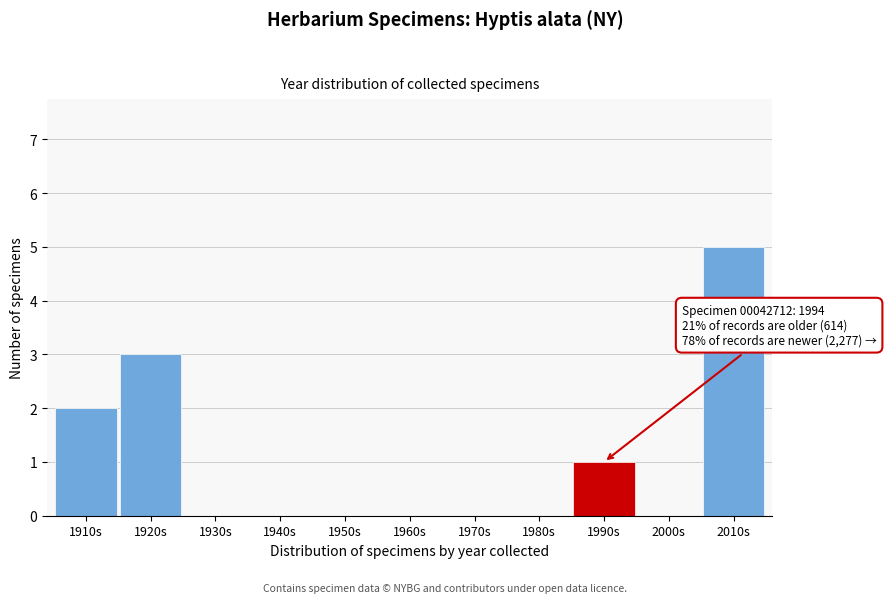

Reading left to right, what are all the values shown in this chart?

1910s=2	1920s=3	1930s=0	1940s=0	1950s=0	1960s=0	1970s=0	1980s=0	1990s=1	2000s=0	2010s=5